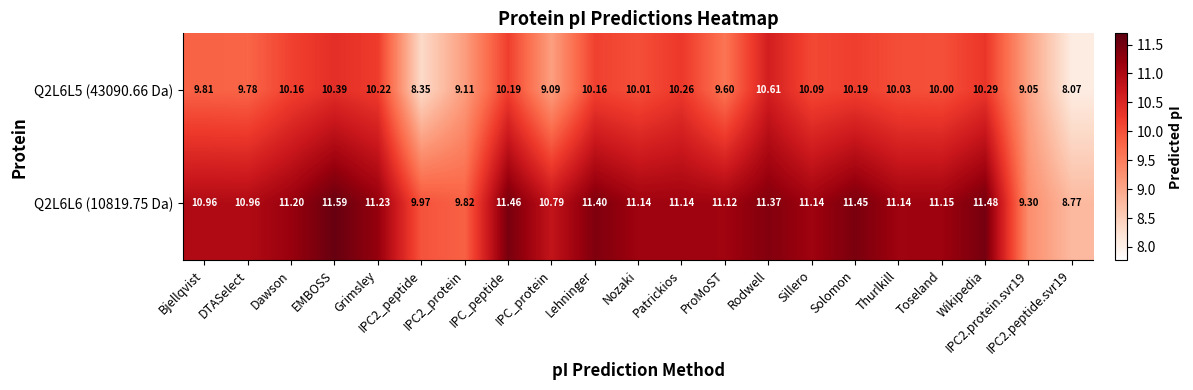

How many values in the Q2L6L6 (10819.75 Da) series are below 11?

7